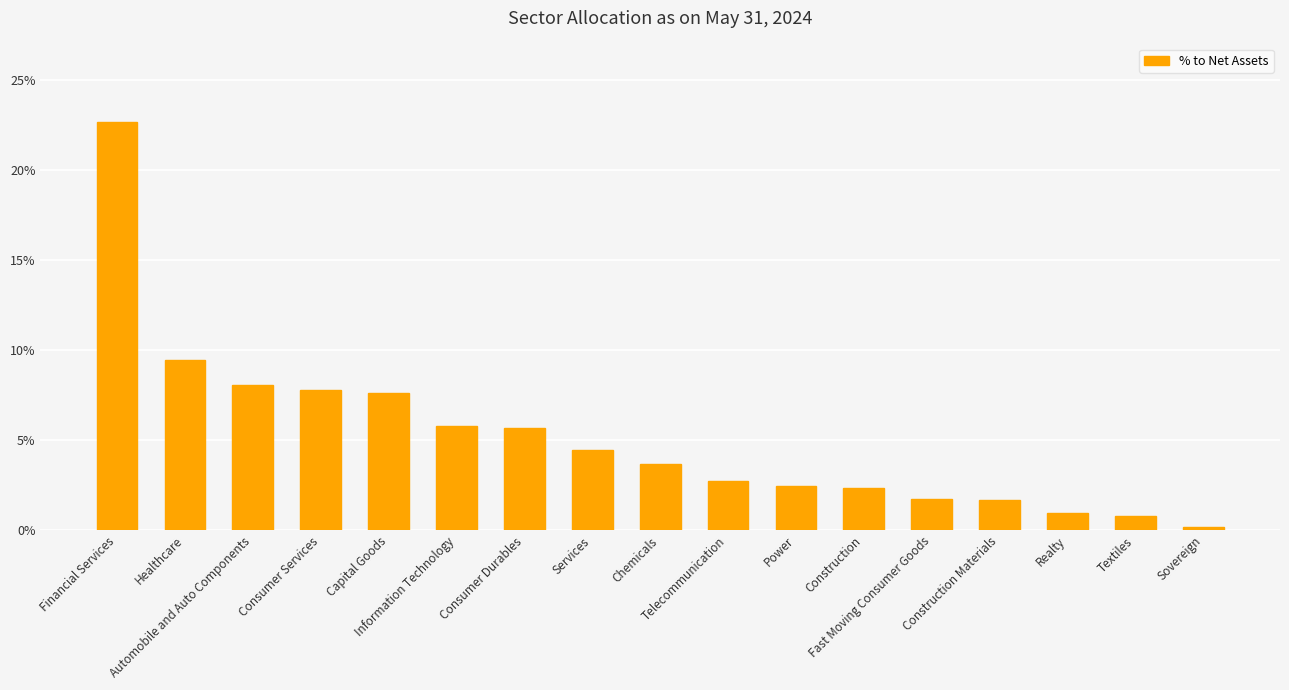

What is the value of the 3rd bar from the left?

8.1